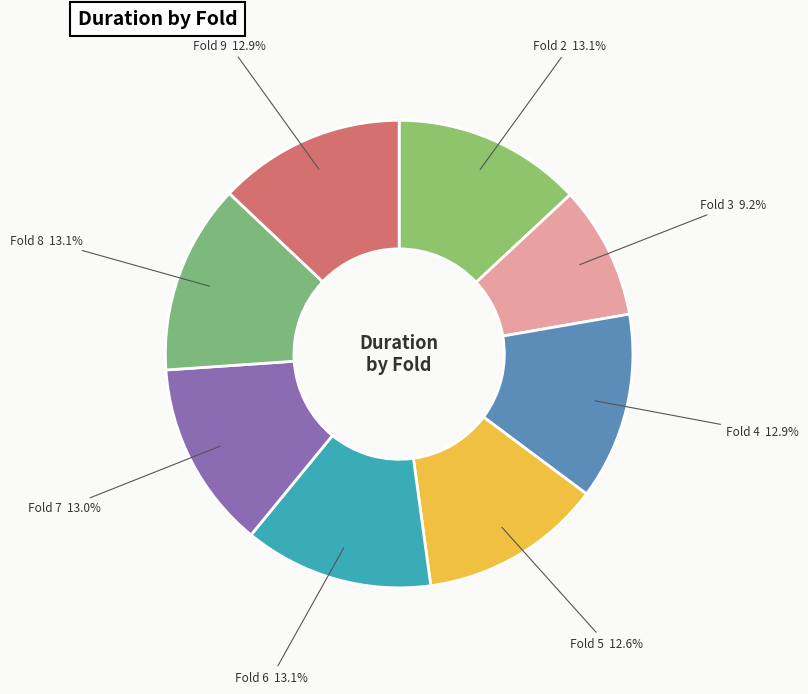

Do Fold 2 and Fold 8 together represent more than half of the pie?

No